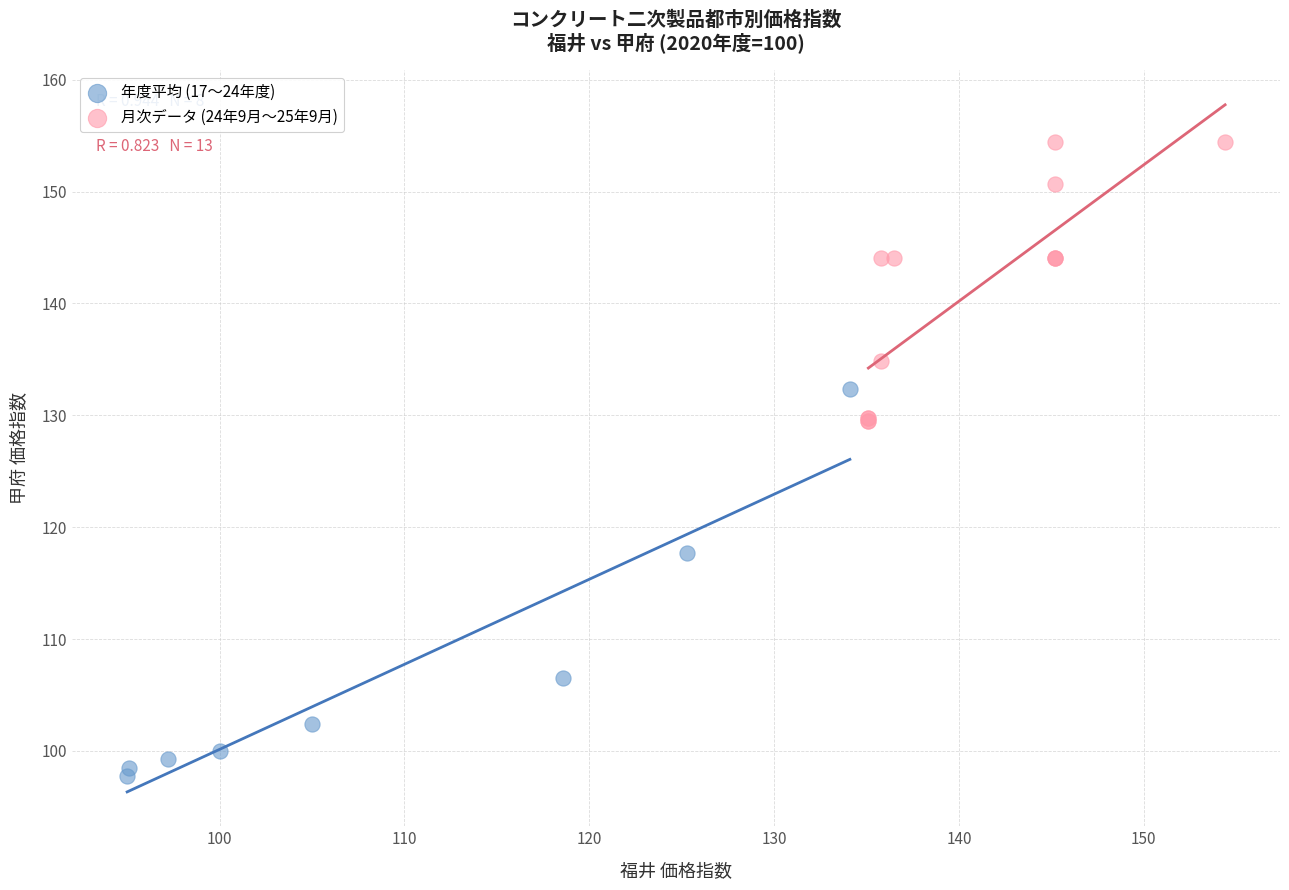

Which series reaches the minimum Y coordinate?

年度平均 (17〜24年度)